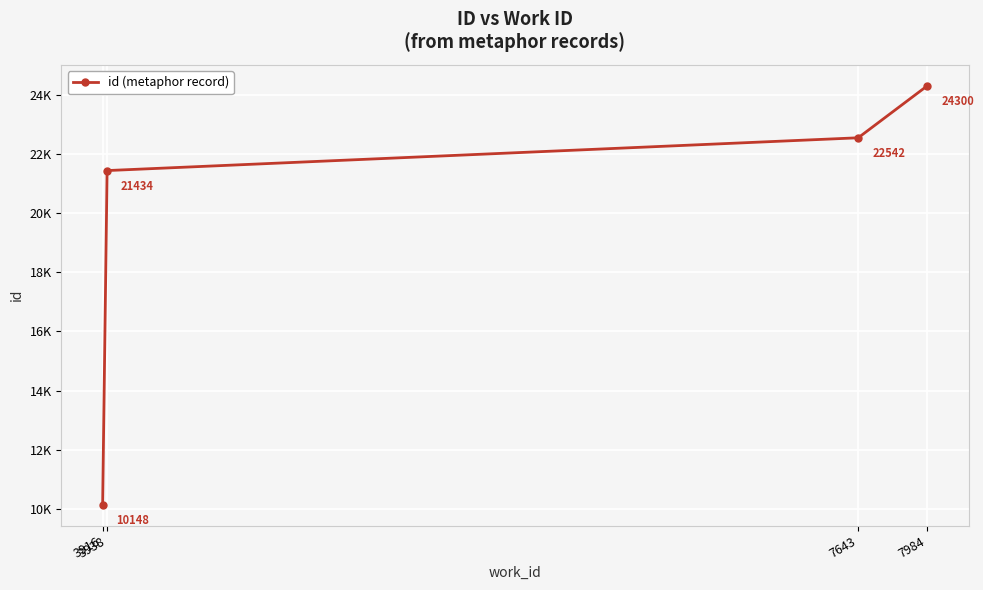

Is this an area chart (filled region under the line)?

No